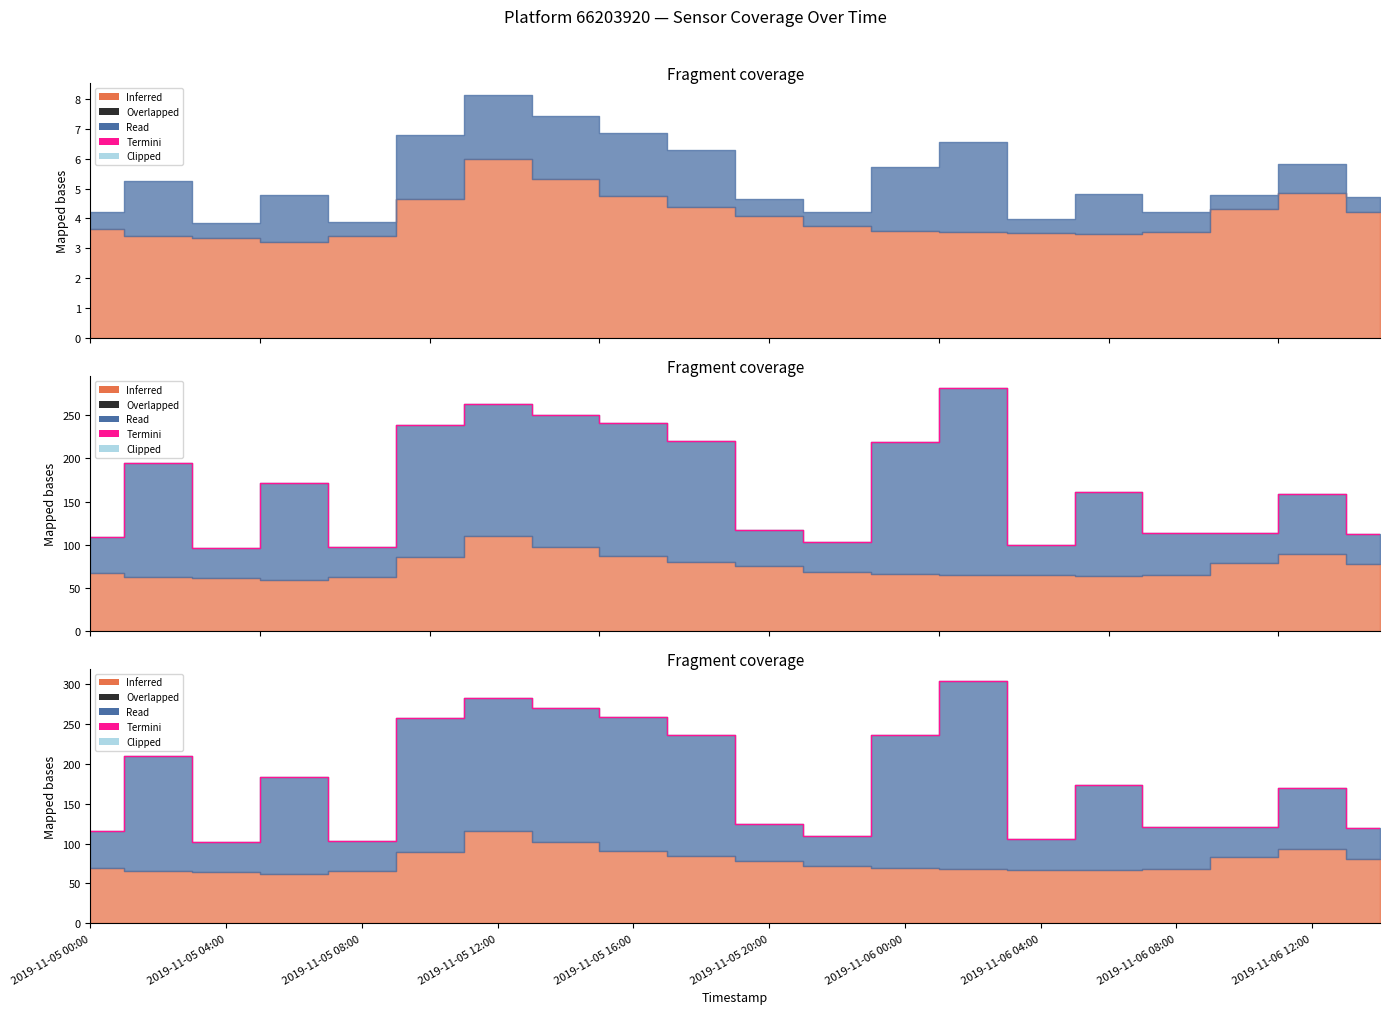

What is the difference between the maximum and minimum values?

201.5